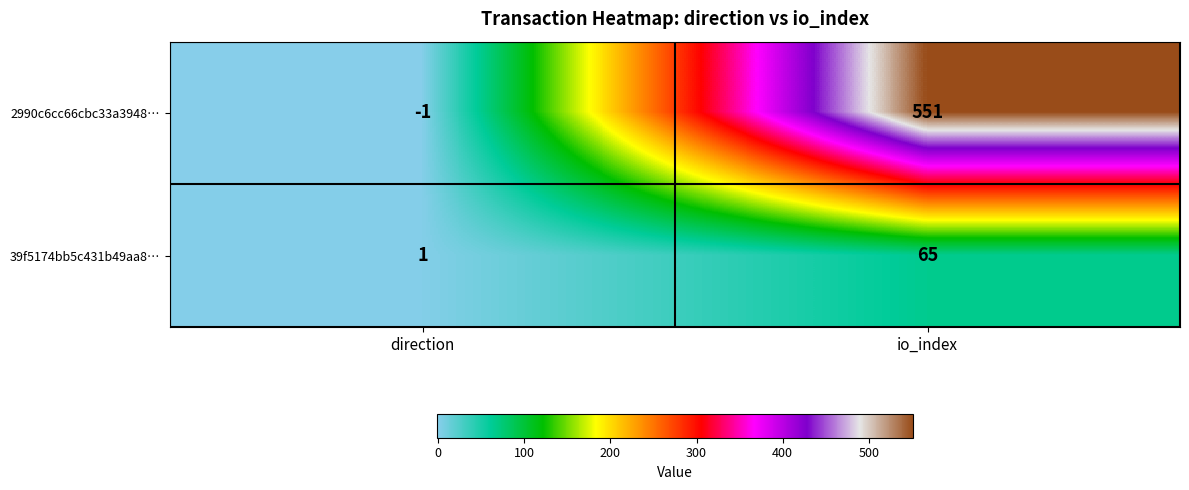

What is the difference between the highest and lowest values at direction?

2